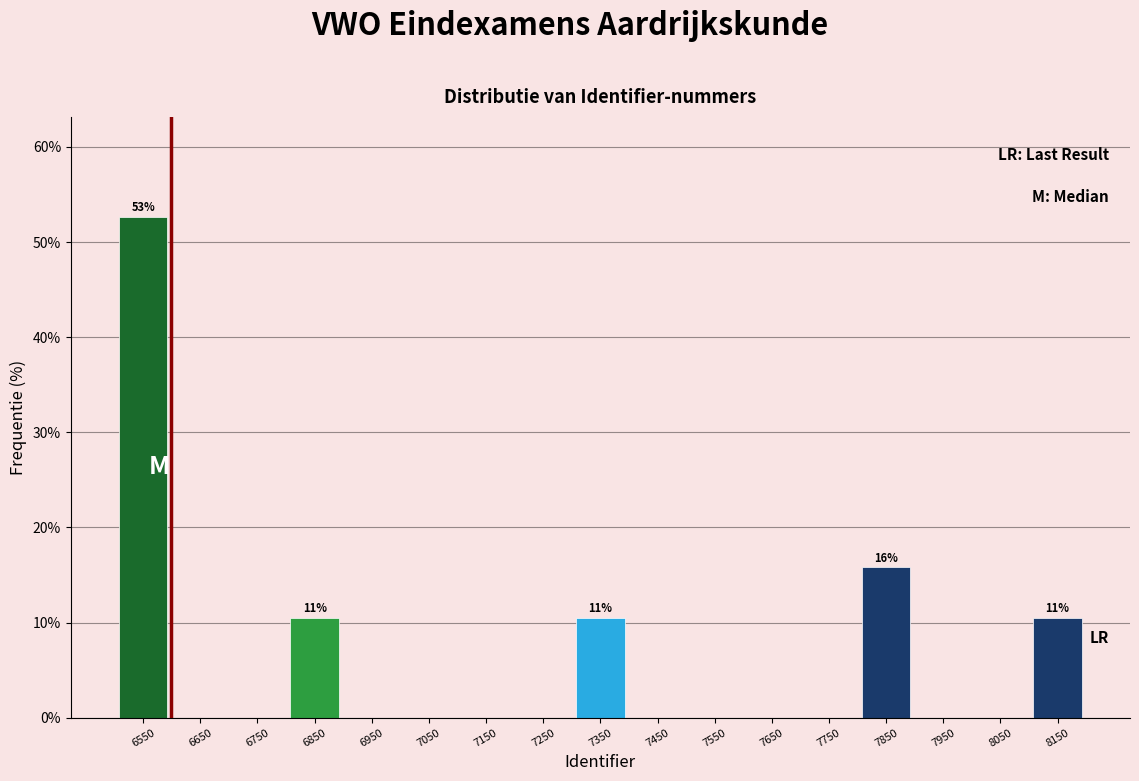

Reading left to right, what are all the values shown in this chart?

6550=52.6	6650=0.0	6750=0.0	6850=10.5	6950=0.0	7050=0.0	7150=0.0	7250=0.0	7350=10.5	7450=0.0	7550=0.0	7650=0.0	7750=0.0	7850=15.8	7950=0.0	8050=0.0	8150=10.5